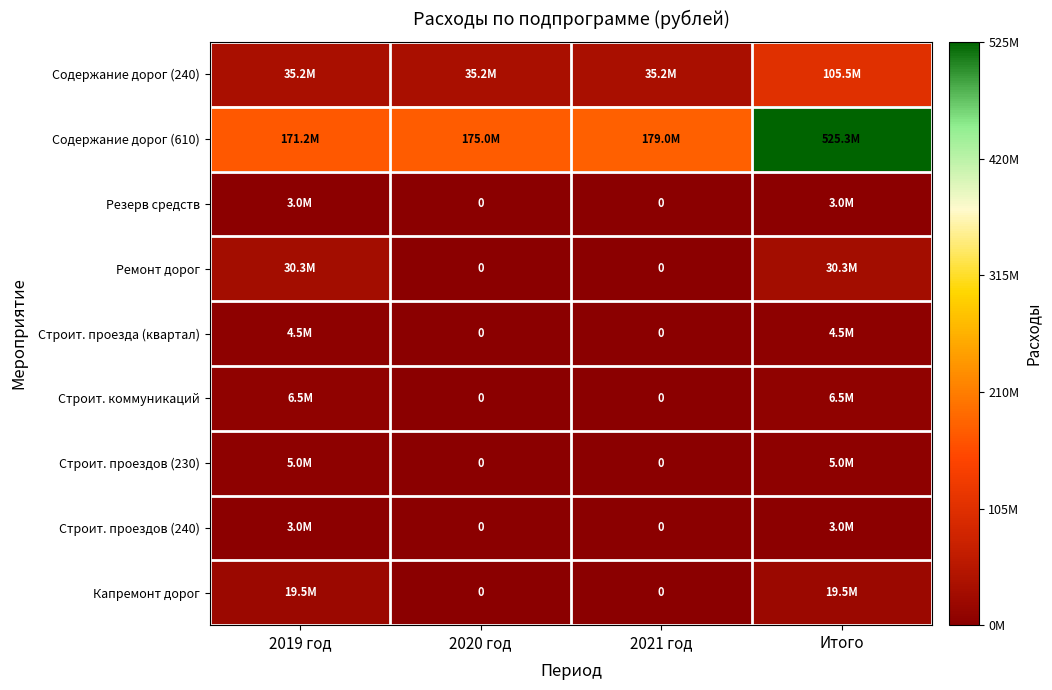

What is the sum of the Ремонт дорог values at Итого and 2021 год?

30262953